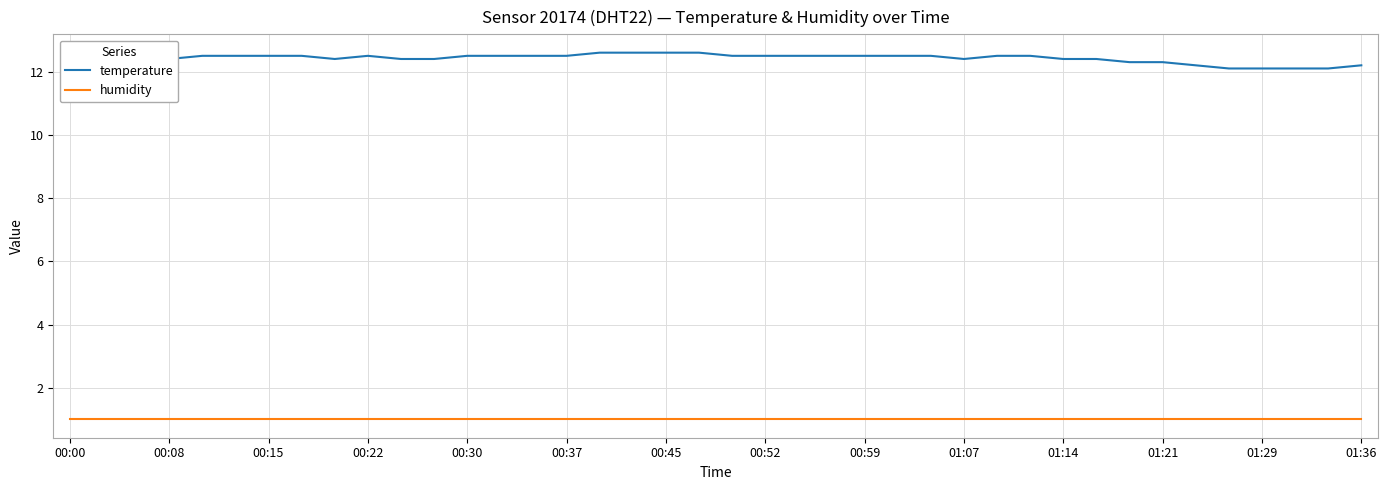

What is the maximum value shown in the chart?

12.6